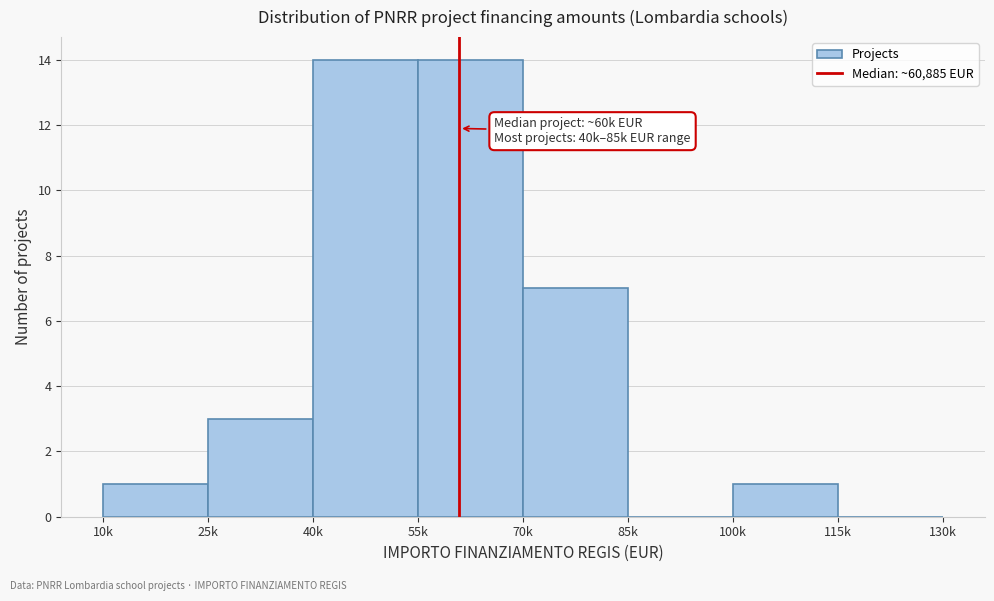

Reading right to left, what are all the values shown in this chart?

115k=0	100k=1	85k=0	70k=7	55k=14	40k=14	25k=3	10k=1